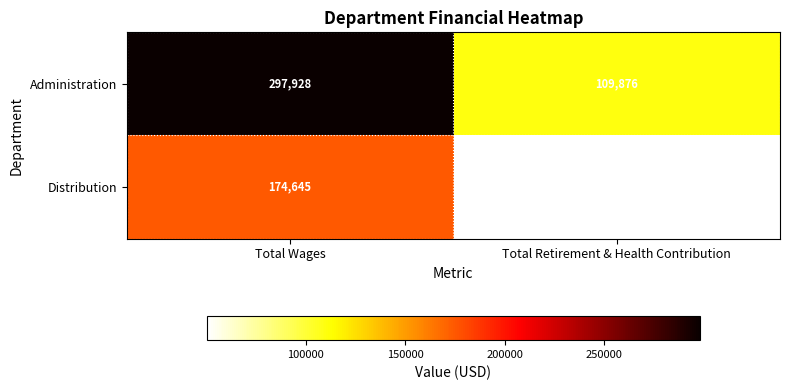

Count the number of categories in the chart.

2